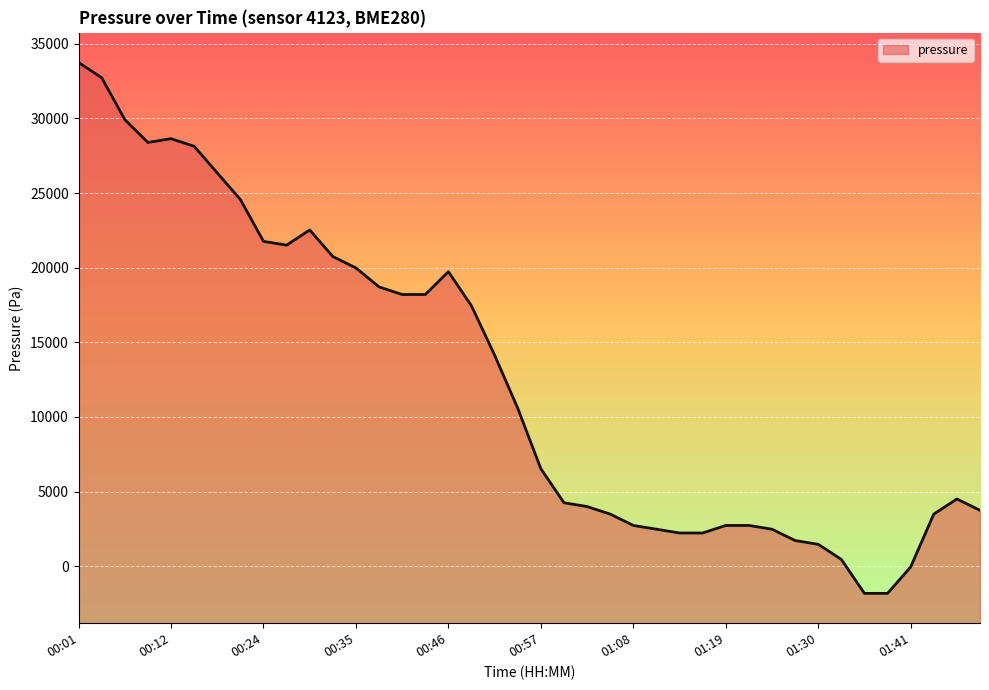

What is the minimum value shown in the chart?

-1823.4